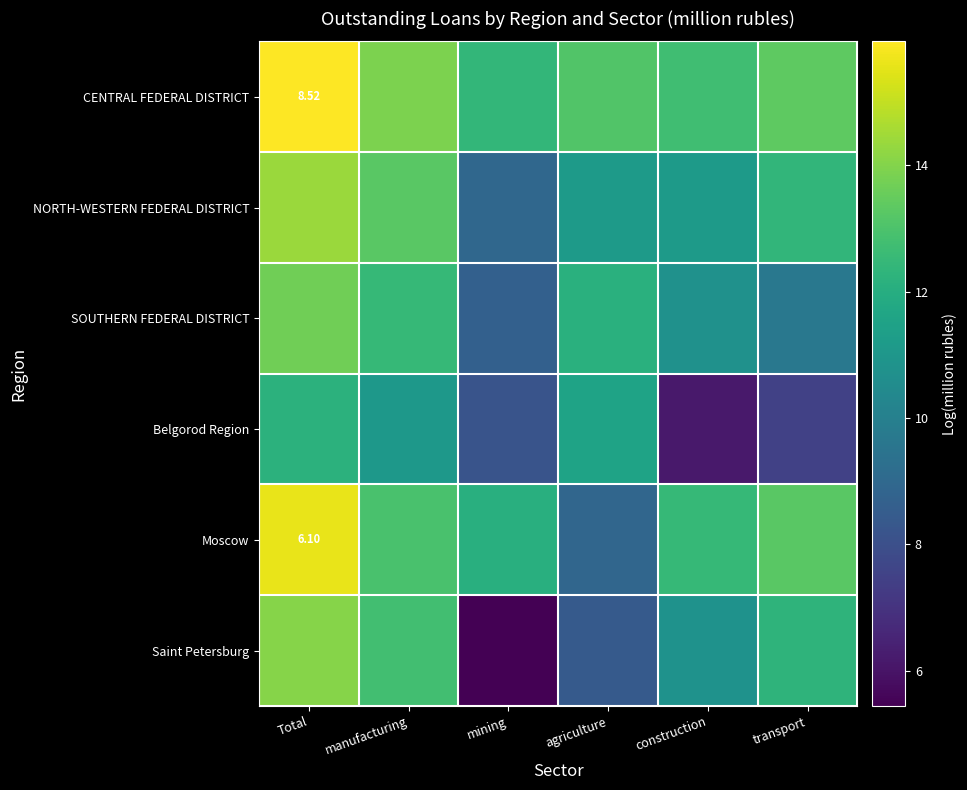

How many data points in SOUTHERN FEDERAL DISTRICT are less than 12?

3